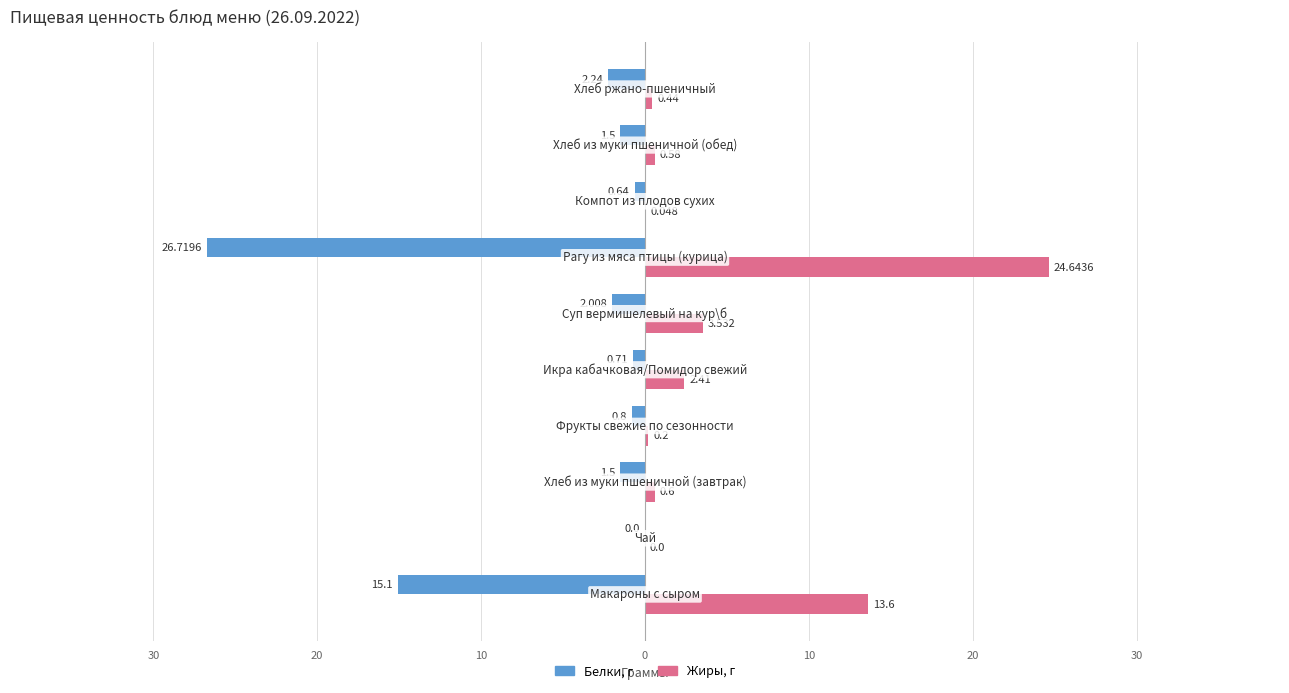

What are all the series names shown in the legend?

Белки, г, Жиры, г